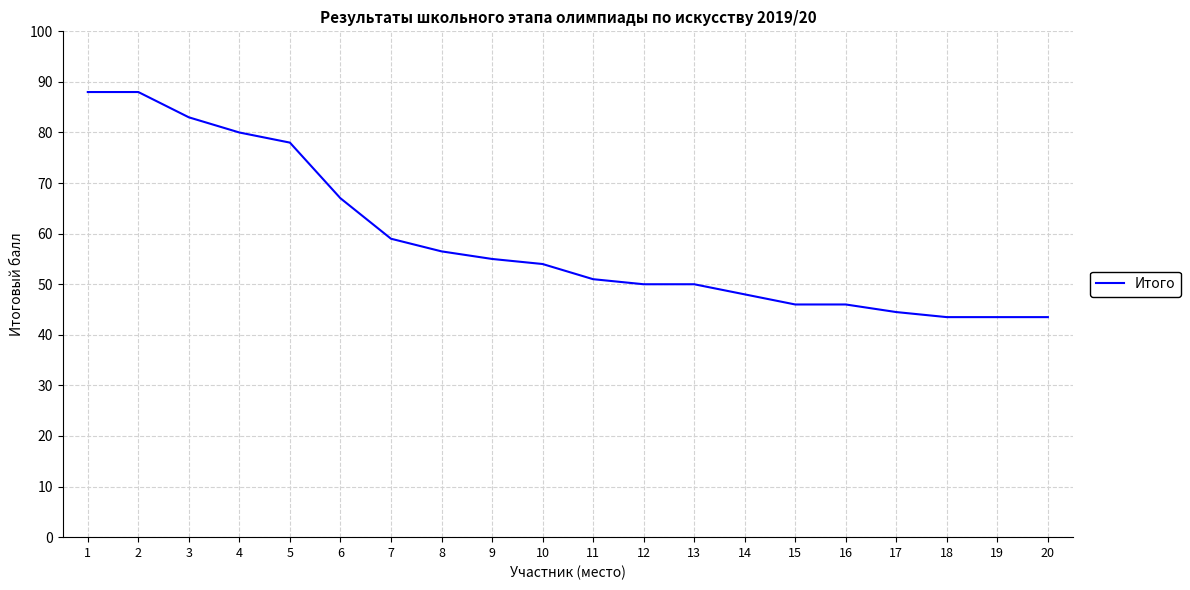

What is the ratio of the value at 1 to the value at 20?

2.0